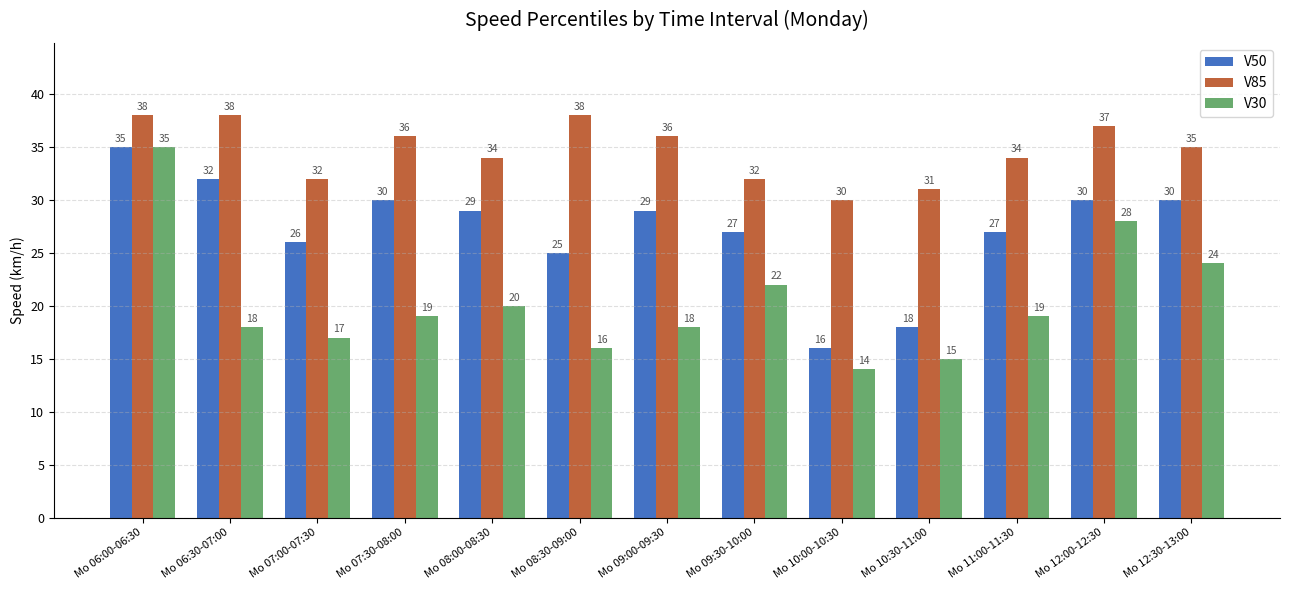

Which category has the lowest value in the V50 series?

Mo 10:00-10:30